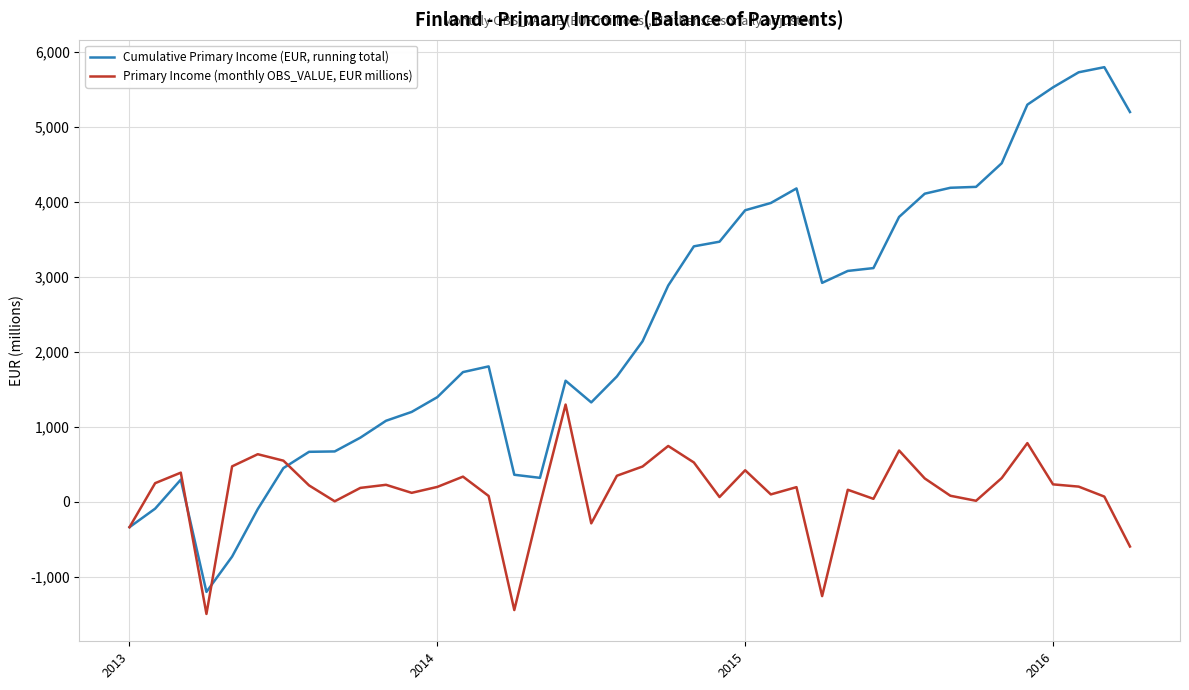

What is the difference between the maximum and minimum values in the Primary Income (monthly OBS_VALUE, EUR millions) series?

2792